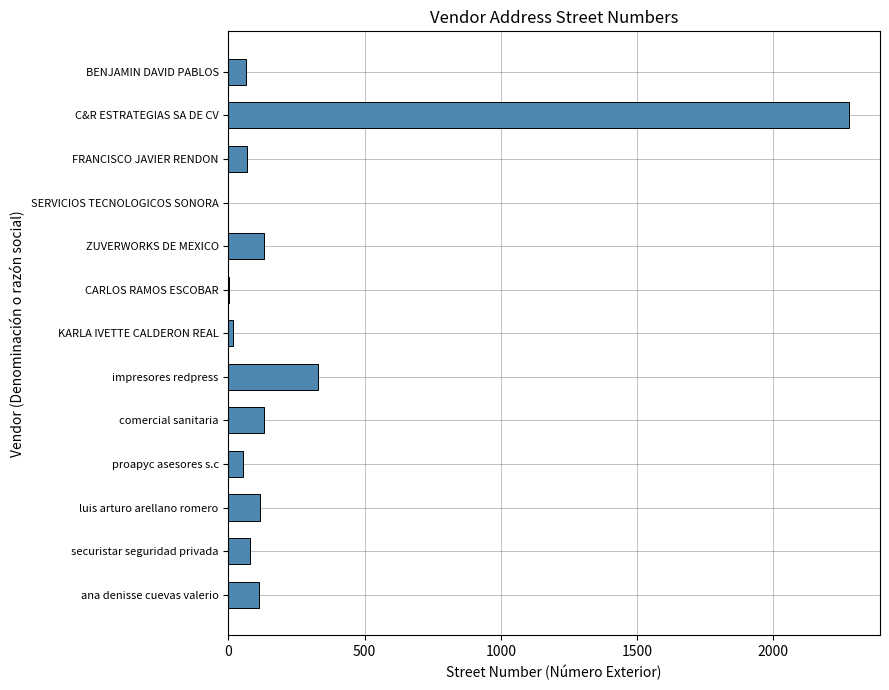

Where is the data nearest to the value 1139?

impresores redpress